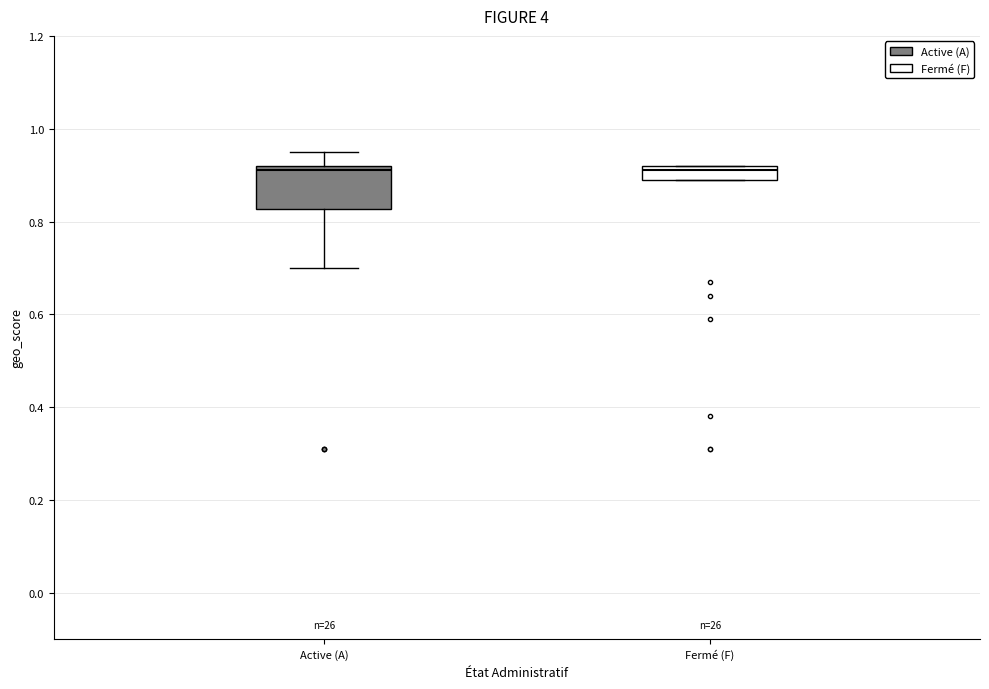

Which box is the tallest, from its lower edge to its upper edge?

Active (A)